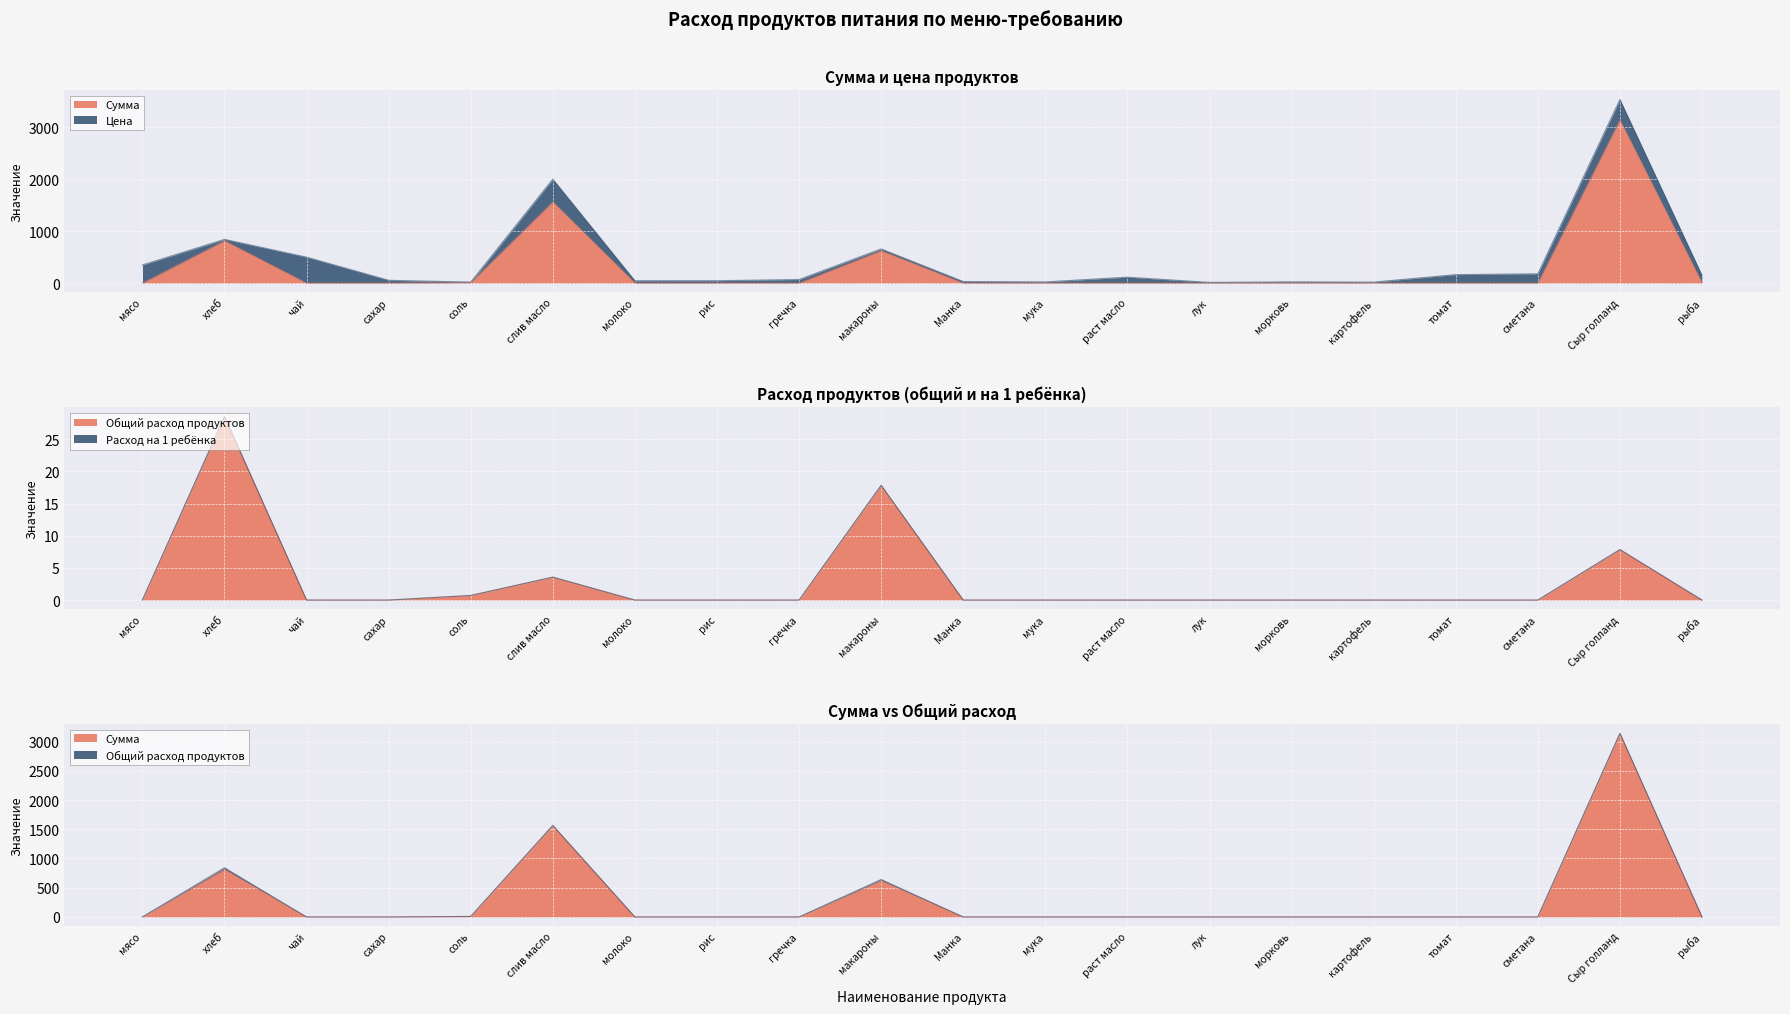

What is the average value of the Общий расход продуктов series?

2.9